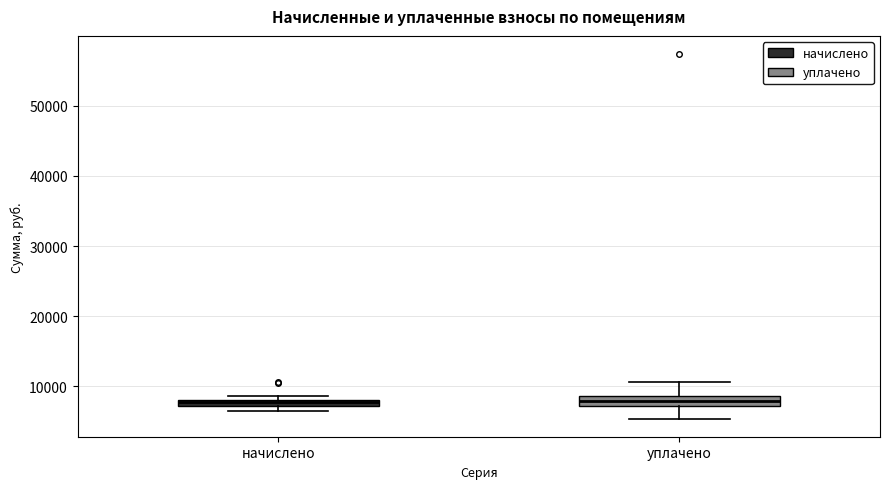

Where is the lower edge of the box for начислено on the y-axis? The values are not printed on the chart, so give them approximately, as read against the axis.

7000